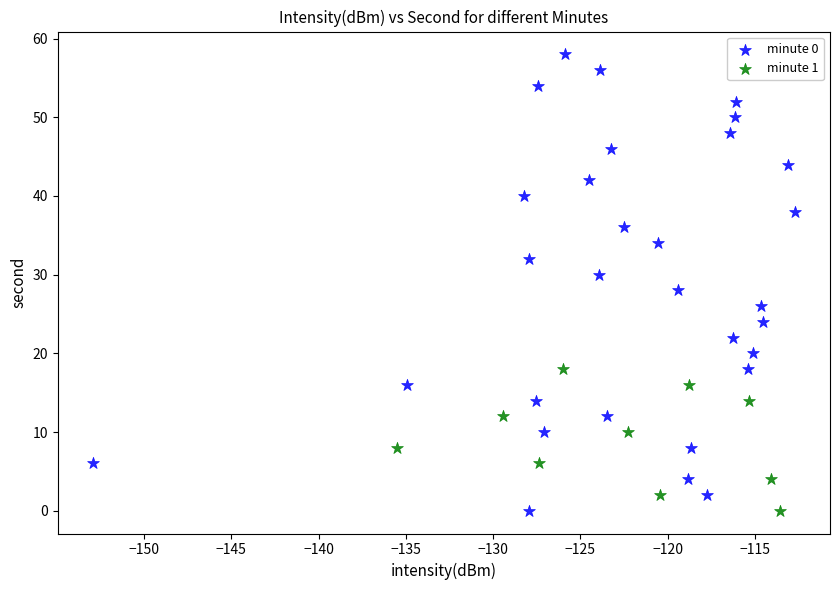

Which series has the largest Y range (max minus min)?

minute 0